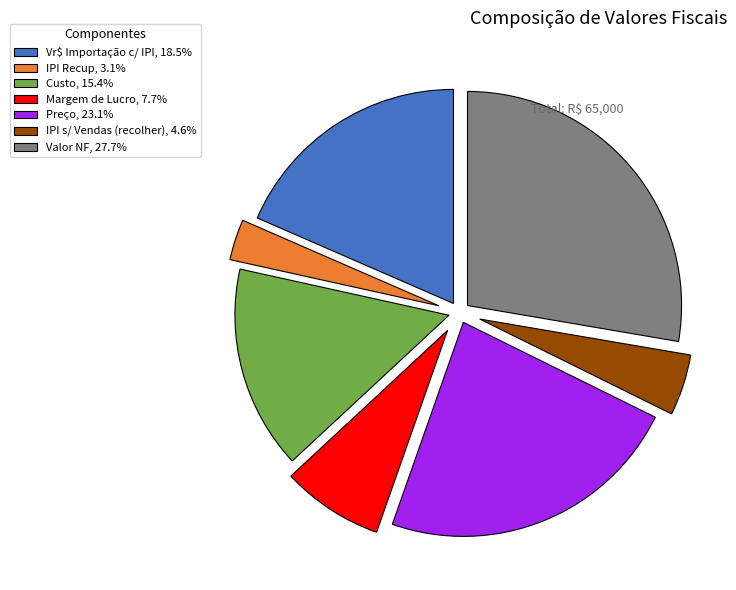

Is the sum of Preço and Vr$ Importação c/ IPI greater than half?

No